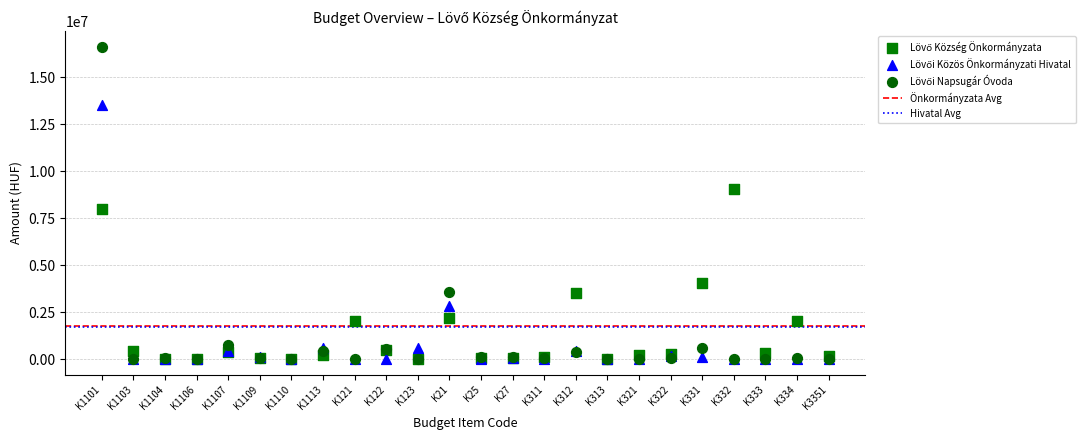

Across all series, what Y value is closest to 8312180?

7972565